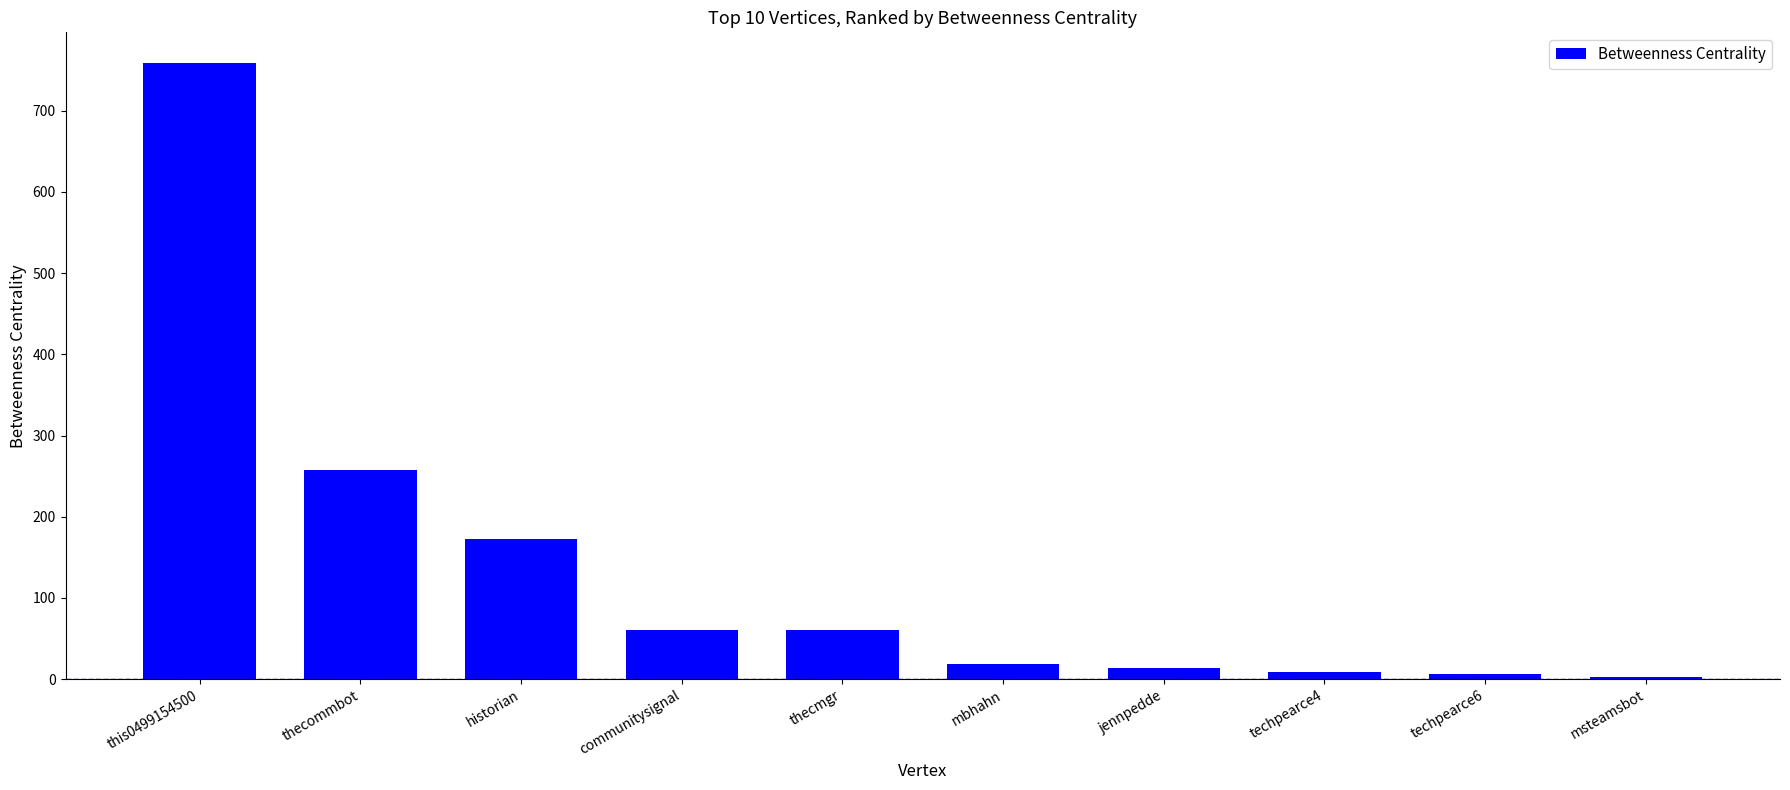

Where is the data nearest to the value 380?

thecommbot